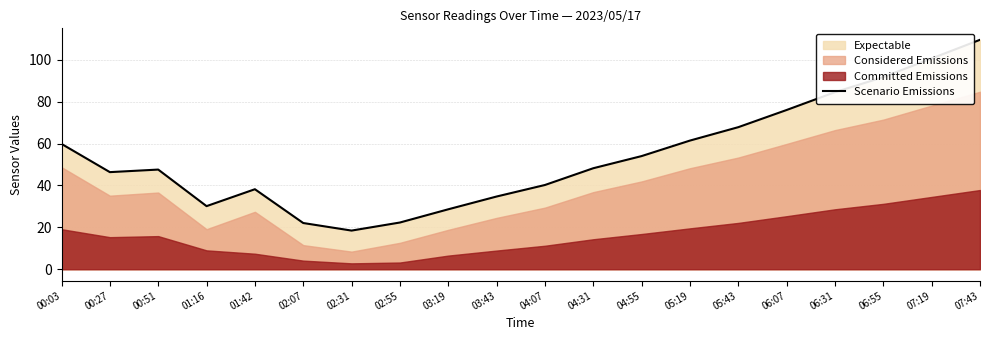

Where is the first local maximum?

00:51